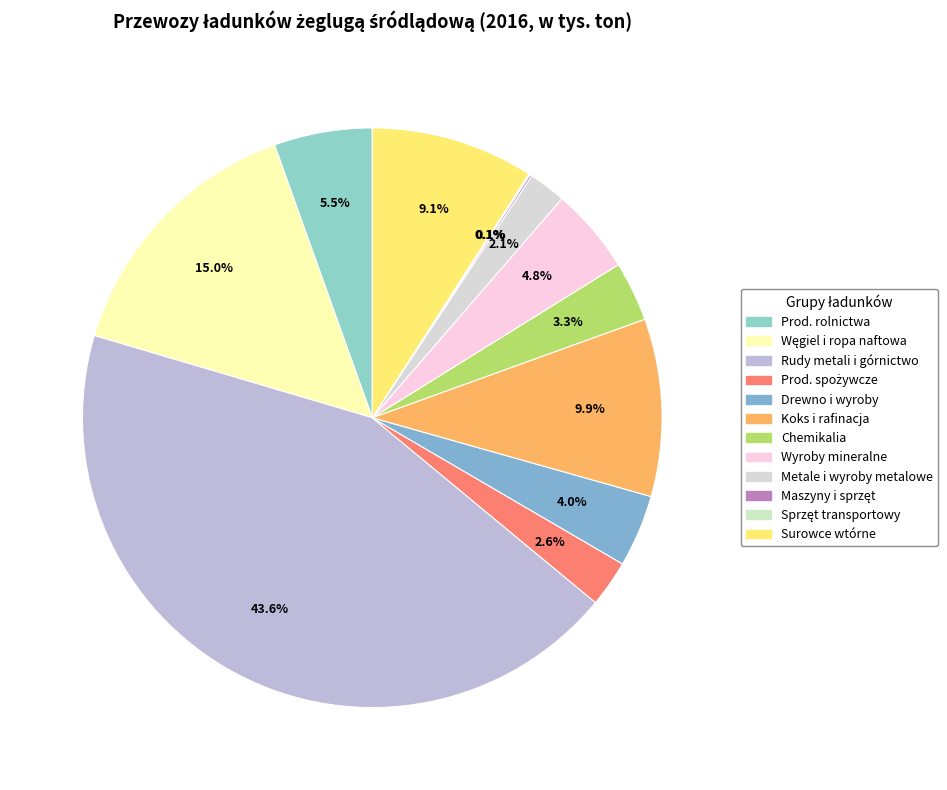

Does any single category account for the majority?

No